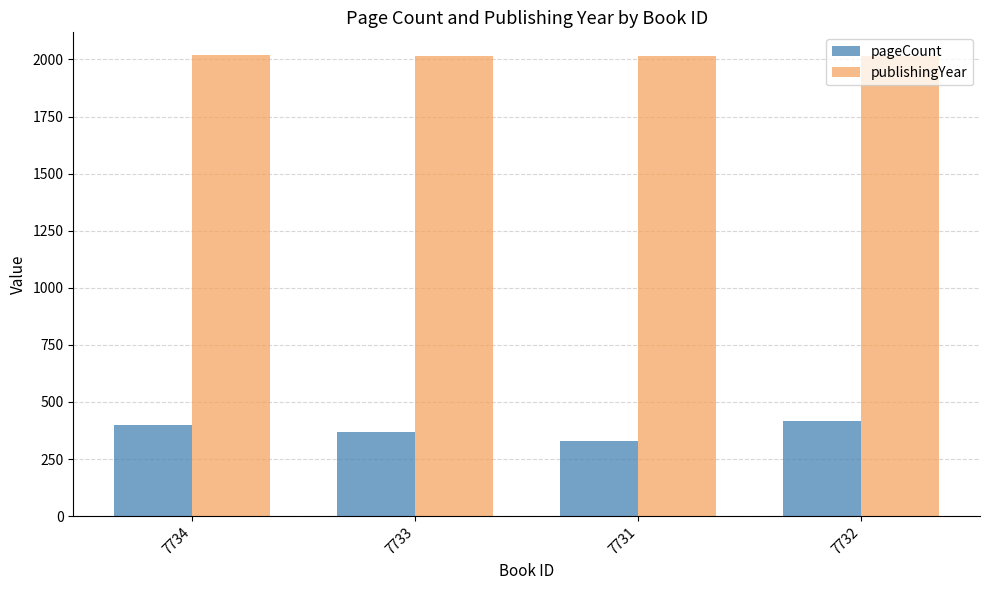

What is the total value across all series at 7731?

2343